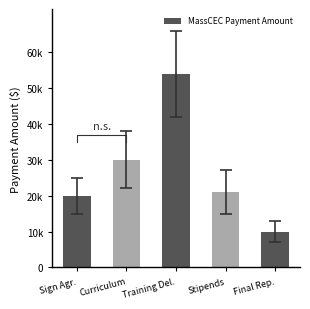

How many bars are there in total?

5